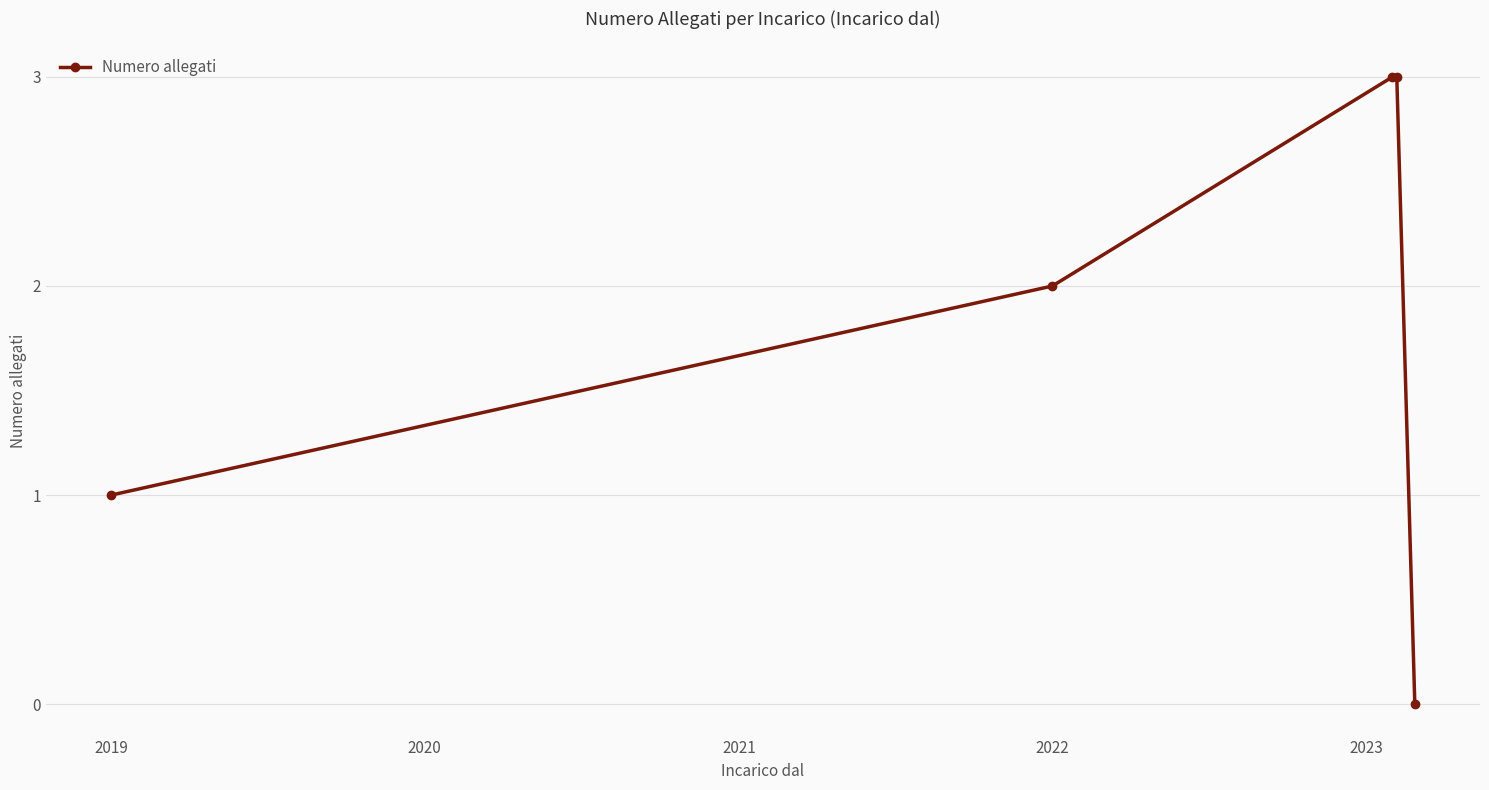

What is the difference between the maximum and second lowest values?

2